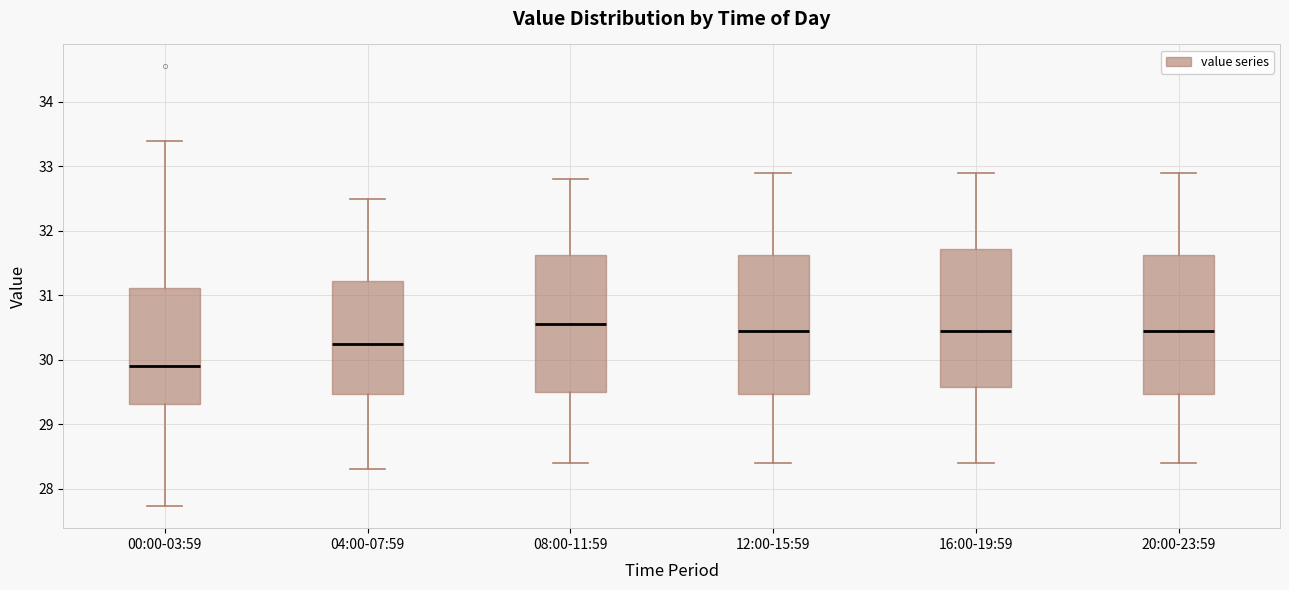

Reading left to right, transcribe this box plot: for each box, give where its median line is, the range the box spans, and where its two whiskers end, as read against the y-axis. The values are not printed on the chart, so give them approximately, as read against the axis.

00:00-03:59: median 29.9, box 29.3 to 31.1, whiskers 27.7 to 33.4
04:00-07:59: median 30.3, box 29.5 to 31.2, whiskers 28.3 to 32.5
08:00-11:59: median 30.6, box 29.5 to 31.6, whiskers 28.4 to 32.8
12:00-15:59: median 30.5, box 29.5 to 31.6, whiskers 28.4 to 32.9
16:00-19:59: median 30.5, box 29.6 to 31.7, whiskers 28.4 to 32.9
20:00-23:59: median 30.5, box 29.5 to 31.6, whiskers 28.4 to 32.9